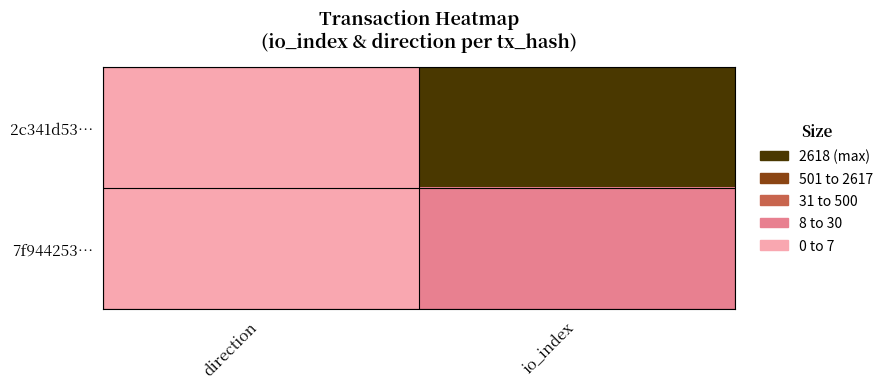

Which series changed the most between direction and io_index?

2c341d53…